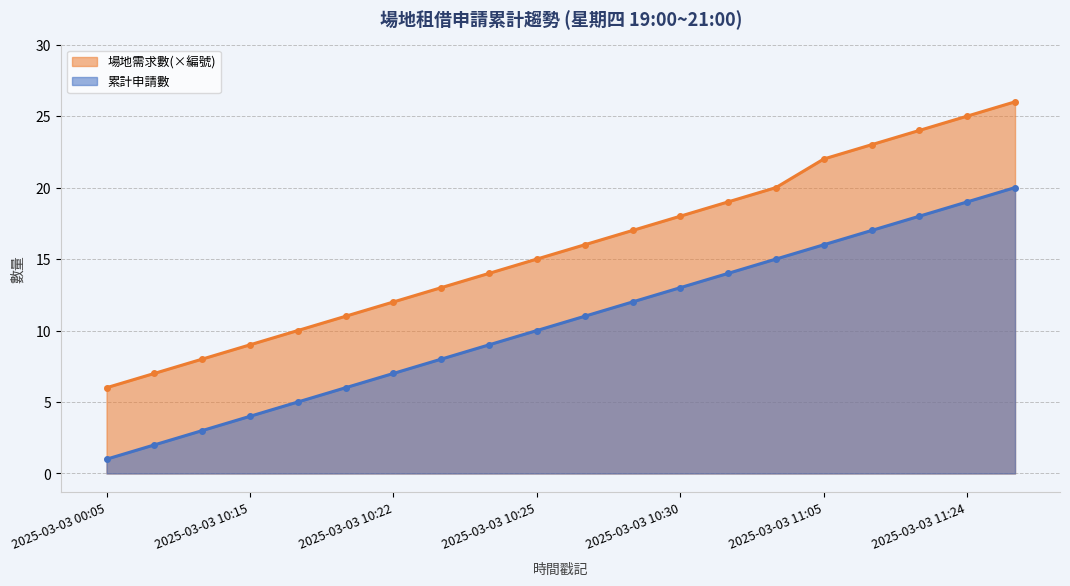

What is the sum of all 場地需求數(×編號) values?

315